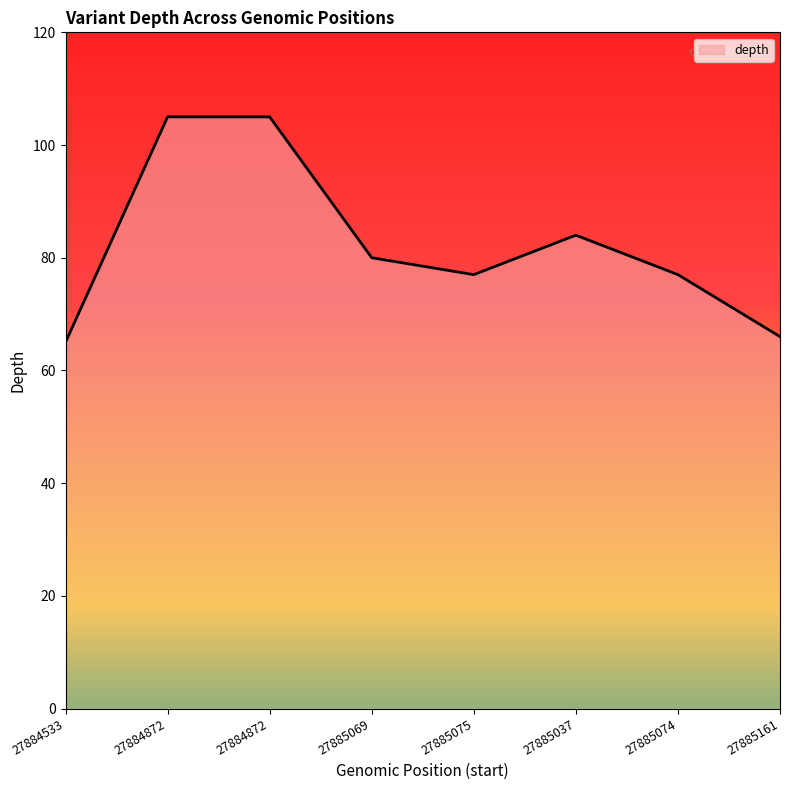

What is the maximum value shown in the chart?

105